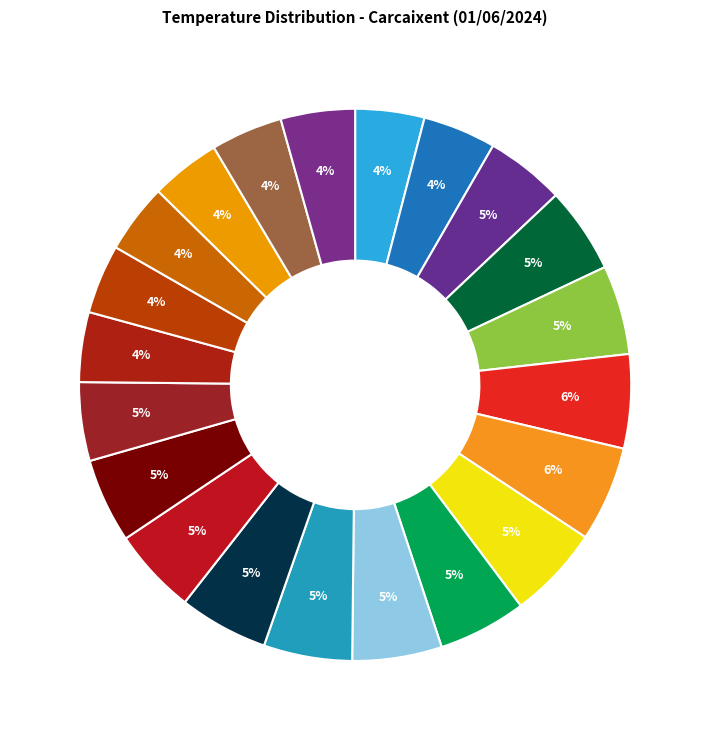

What is the smallest slice in the pie chart?

23:00